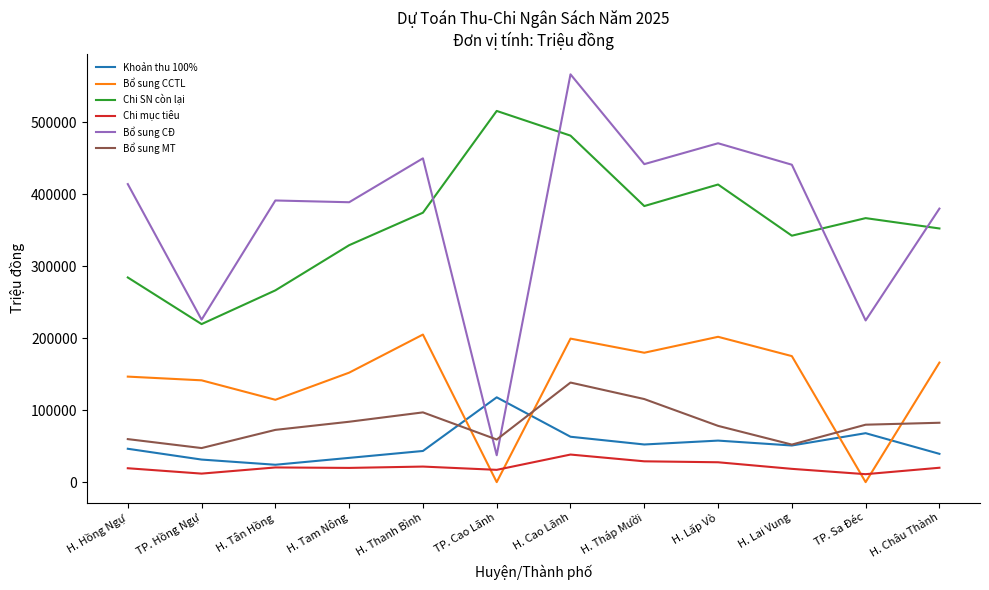

What position from the left is H. Châu Thành?

12